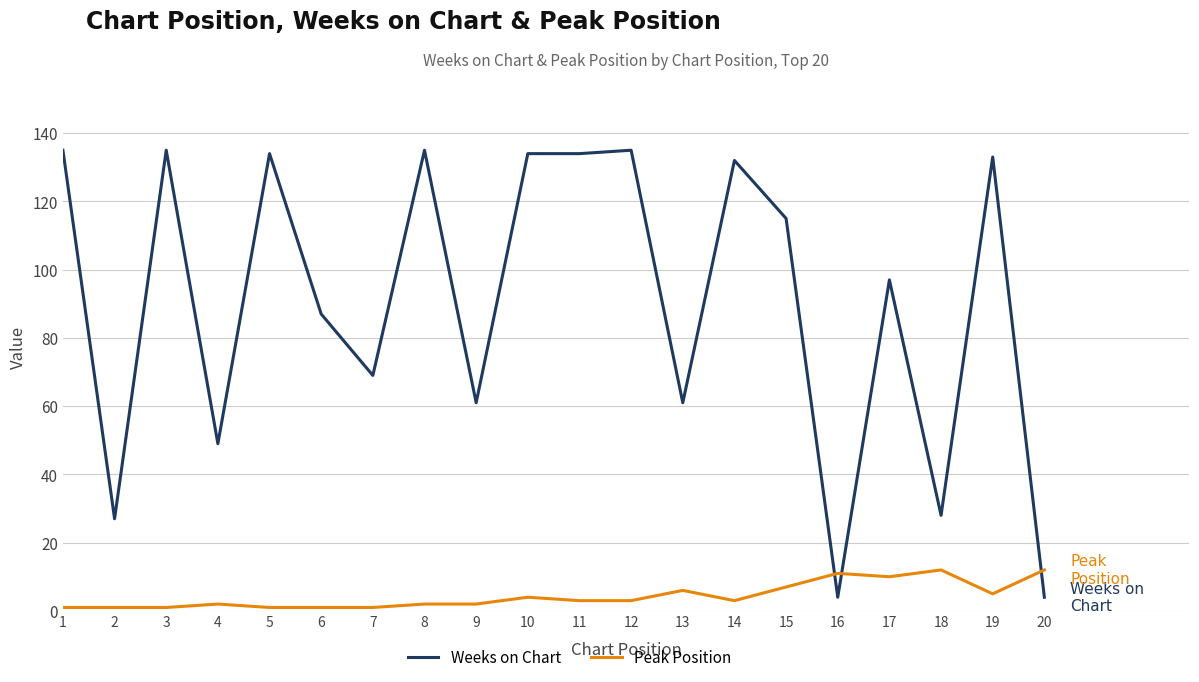

True or false: Weeks on Chart has a value of 4 at 20.

True